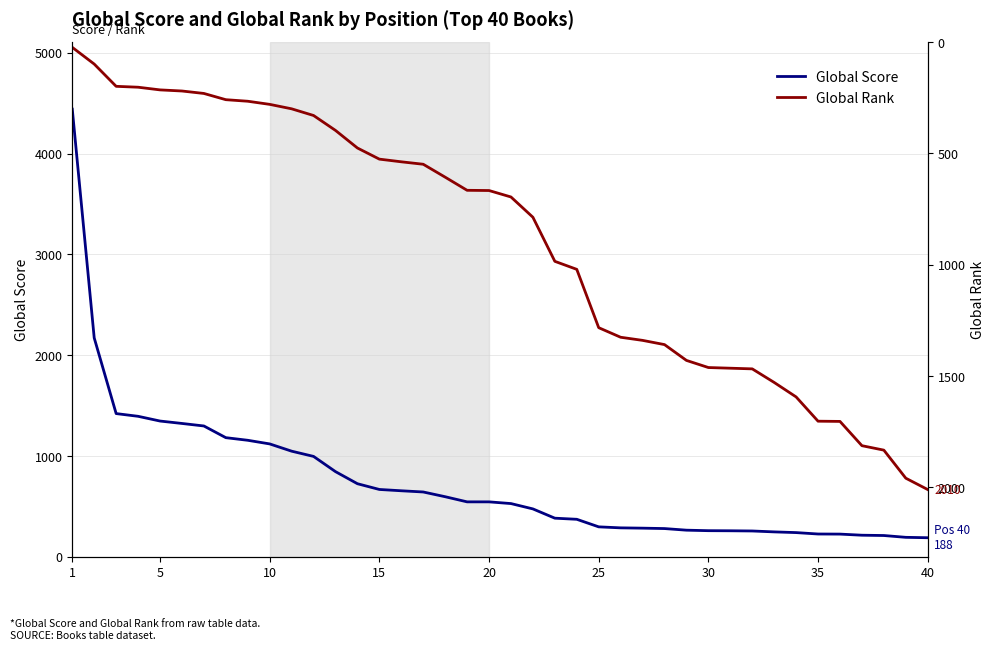

What is the highest value of the Global Score series?

4441